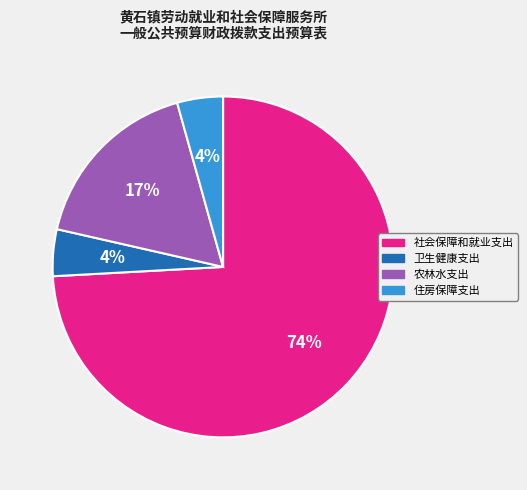

How many slices are in this pie chart?

4